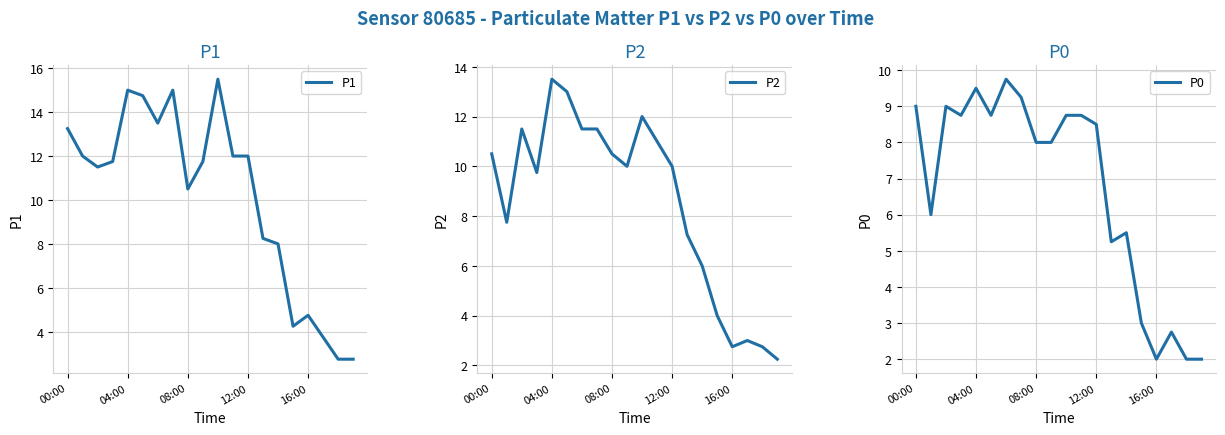

What is the value of the P1 point at the 19th from the left?

2.8